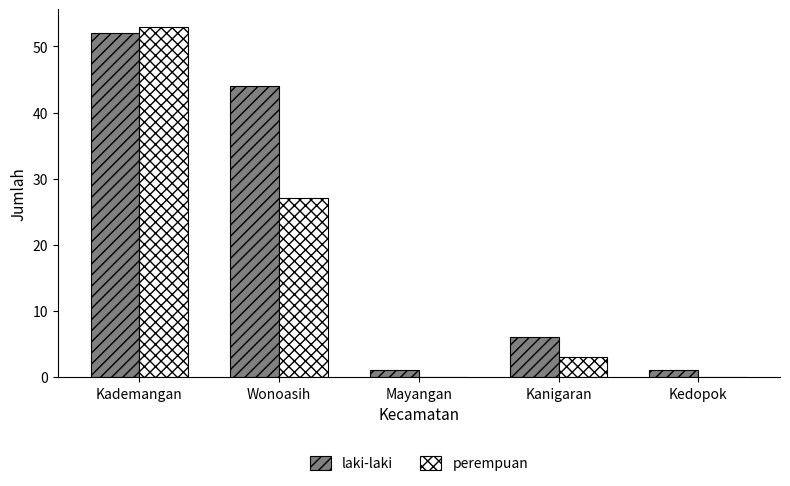

Which series has the largest total across all categories?

laki-laki